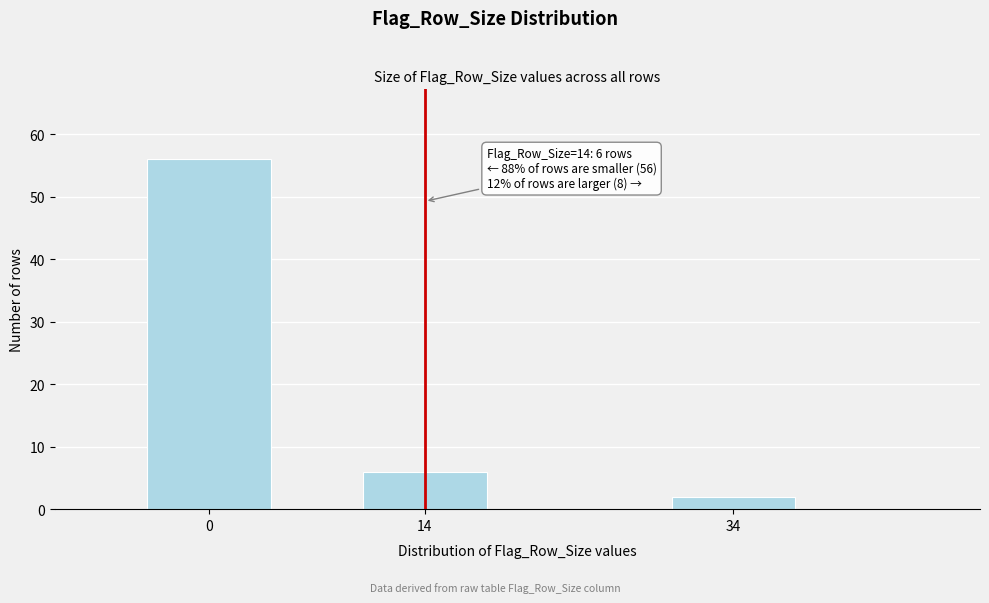

Reading left to right, list all the values displayed in this chart.

56	6	2